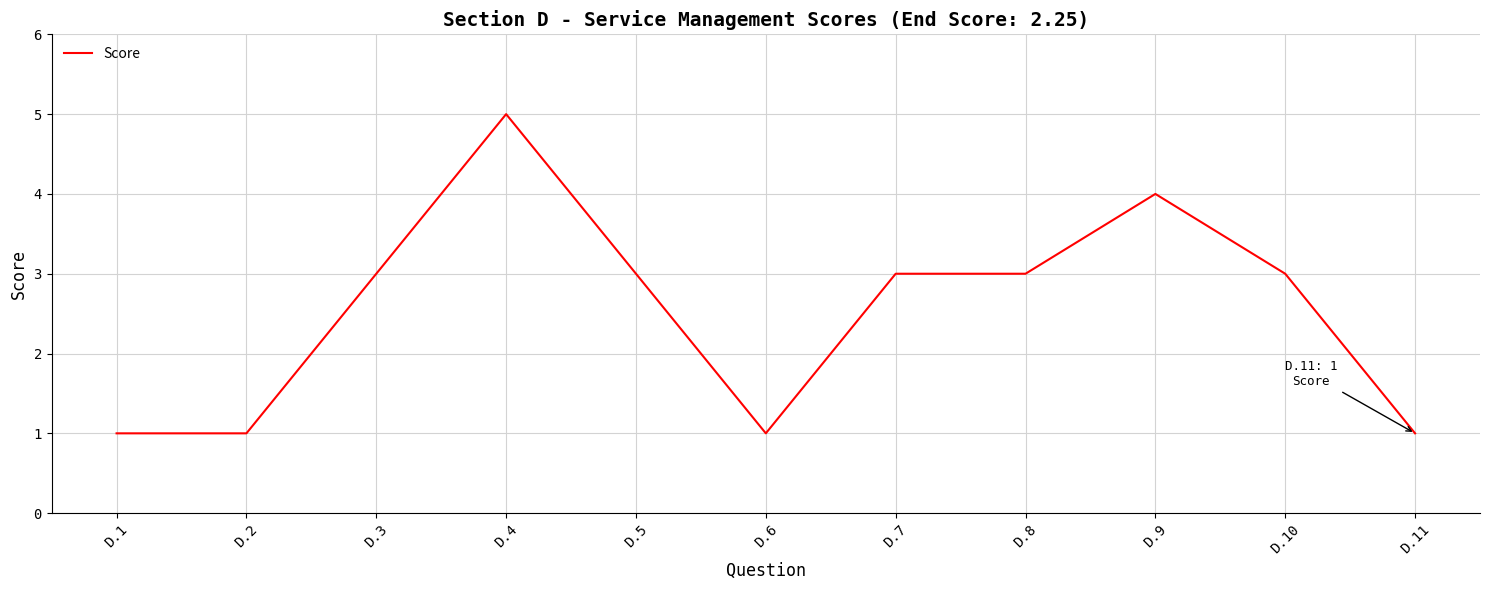

Which has a higher value, D.1 or D.5?

D.5